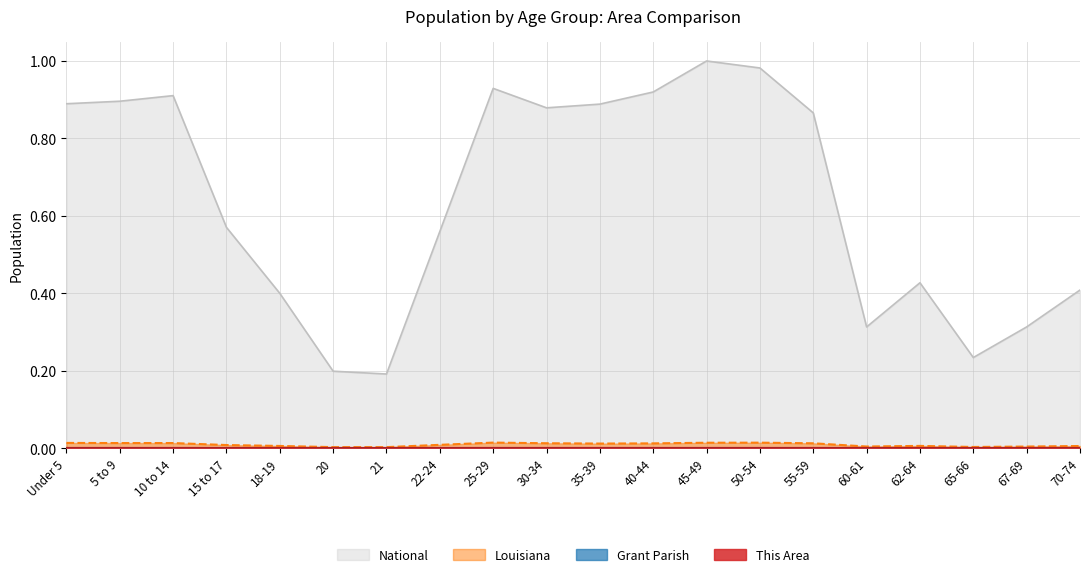

Which series changed the most between 5 to 9 and 22-24?

National